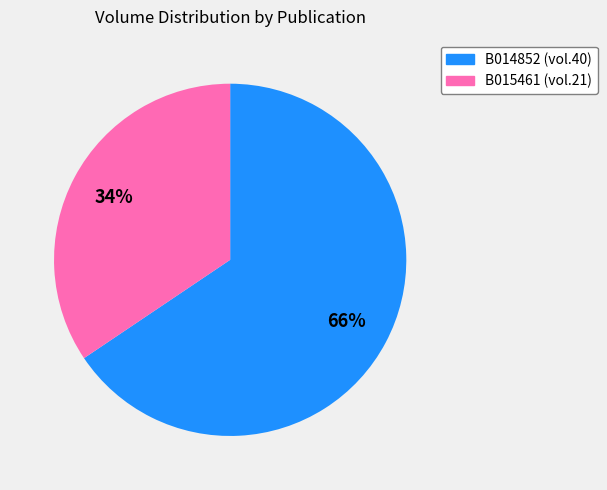

To the nearest percent, what percentage of the pie is B015461?

34%